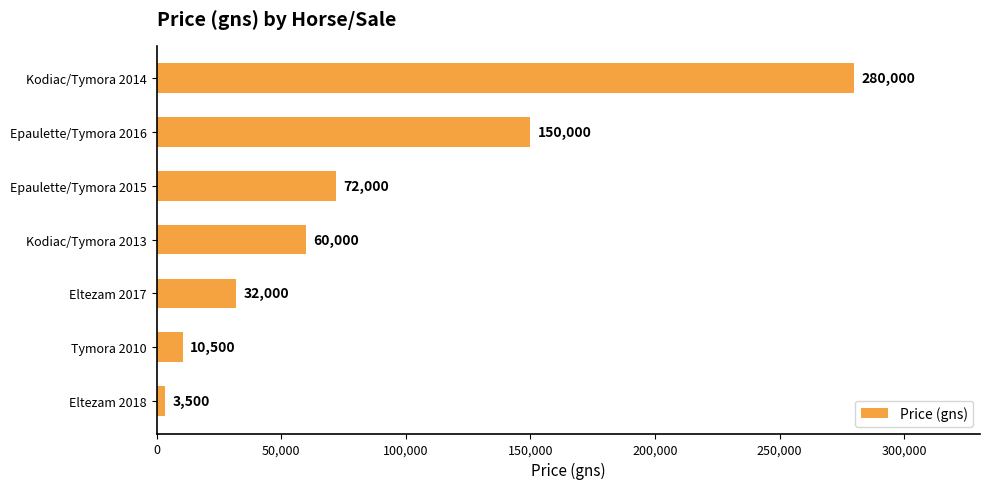

Reading top to bottom, list all the values displayed in this chart.

Kodiac/Tymora 2014=280000	Epaulette/Tymora 2016=150000	Epaulette/Tymora 2015=72000	Kodiac/Tymora 2013=60000	Eltezam 2017=32000	Tymora 2010=10500	Eltezam 2018=3500